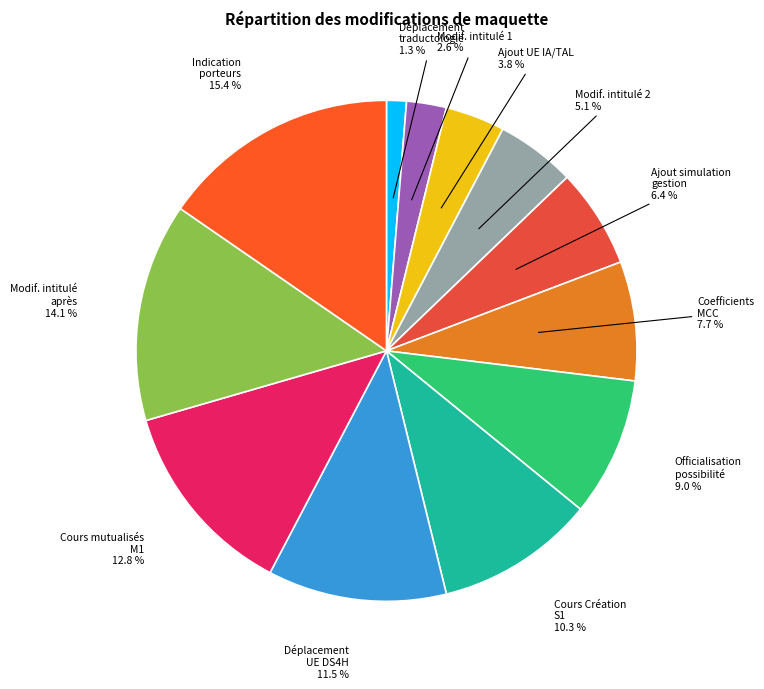

Which category has the biggest portion of the pie?

Indication porteurs